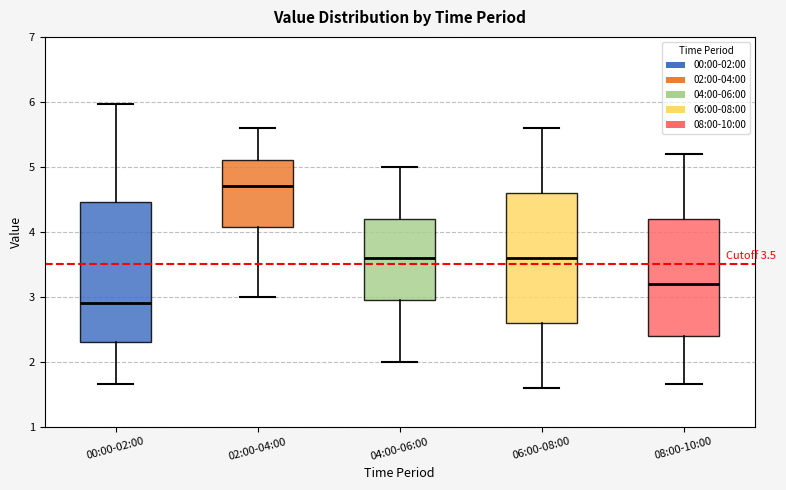

Which box's median line is the lowest?

00:00-02:00